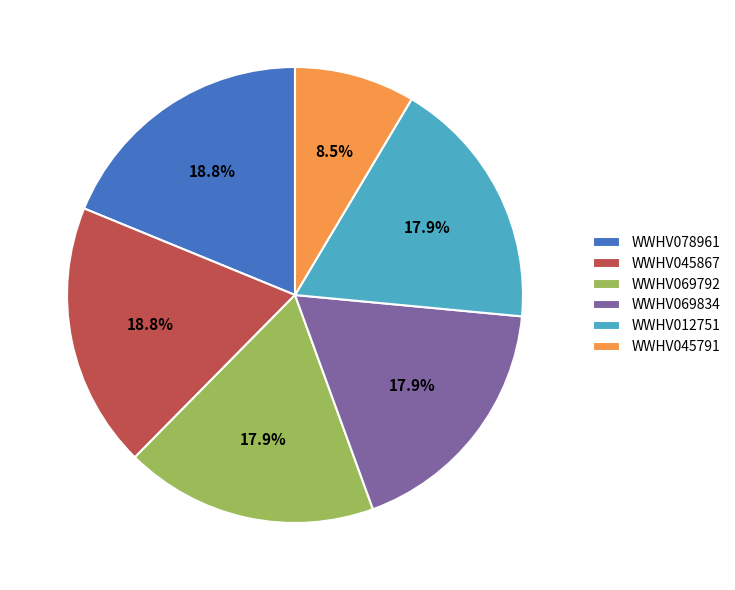

To the nearest percent, what is the combined percentage of WWHV069834 and WWHV078961?

37%